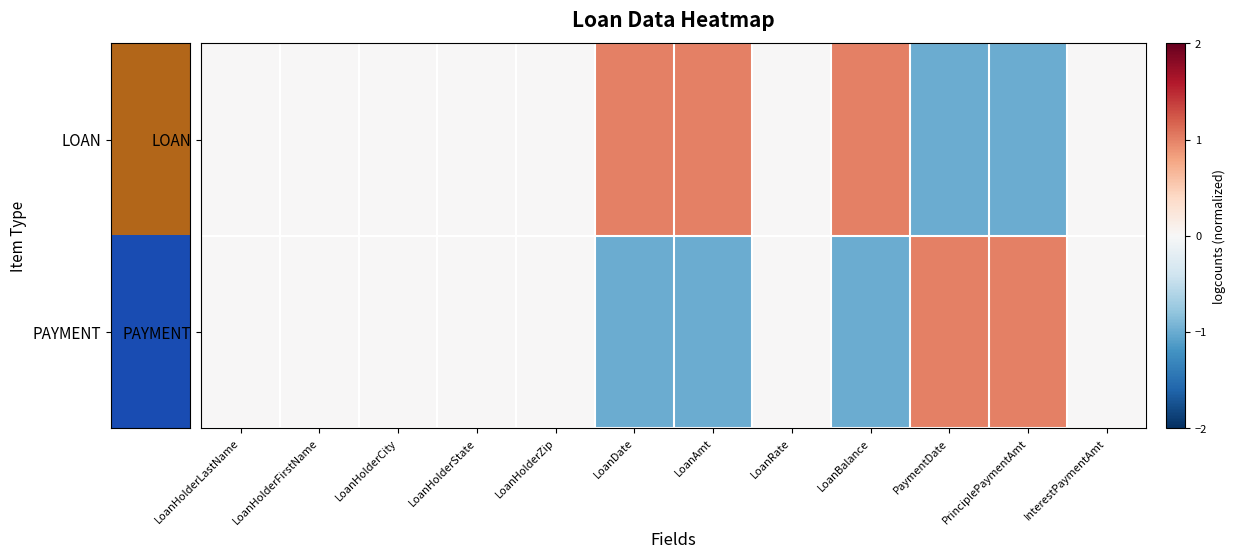

Which series has the largest range (max minus min)?

LOAN